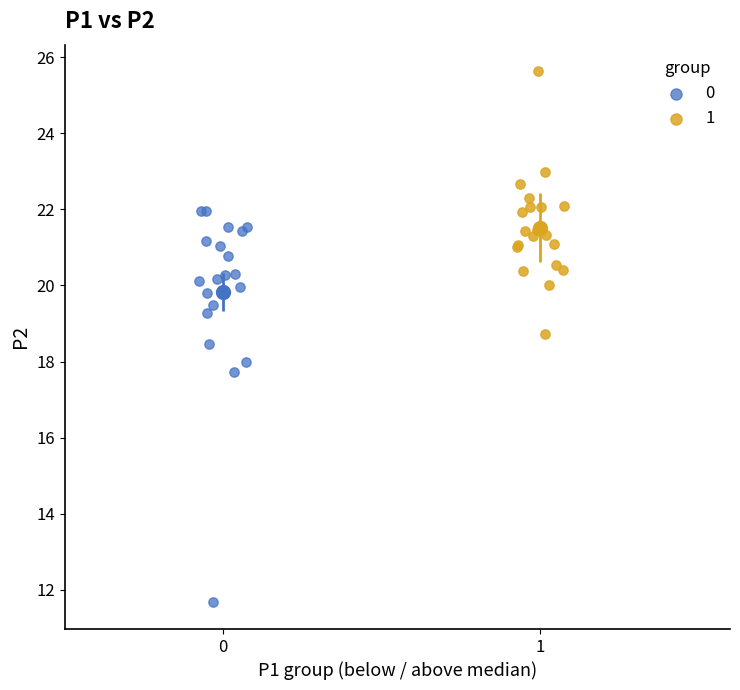

Which series contains the lowest Y value?

0